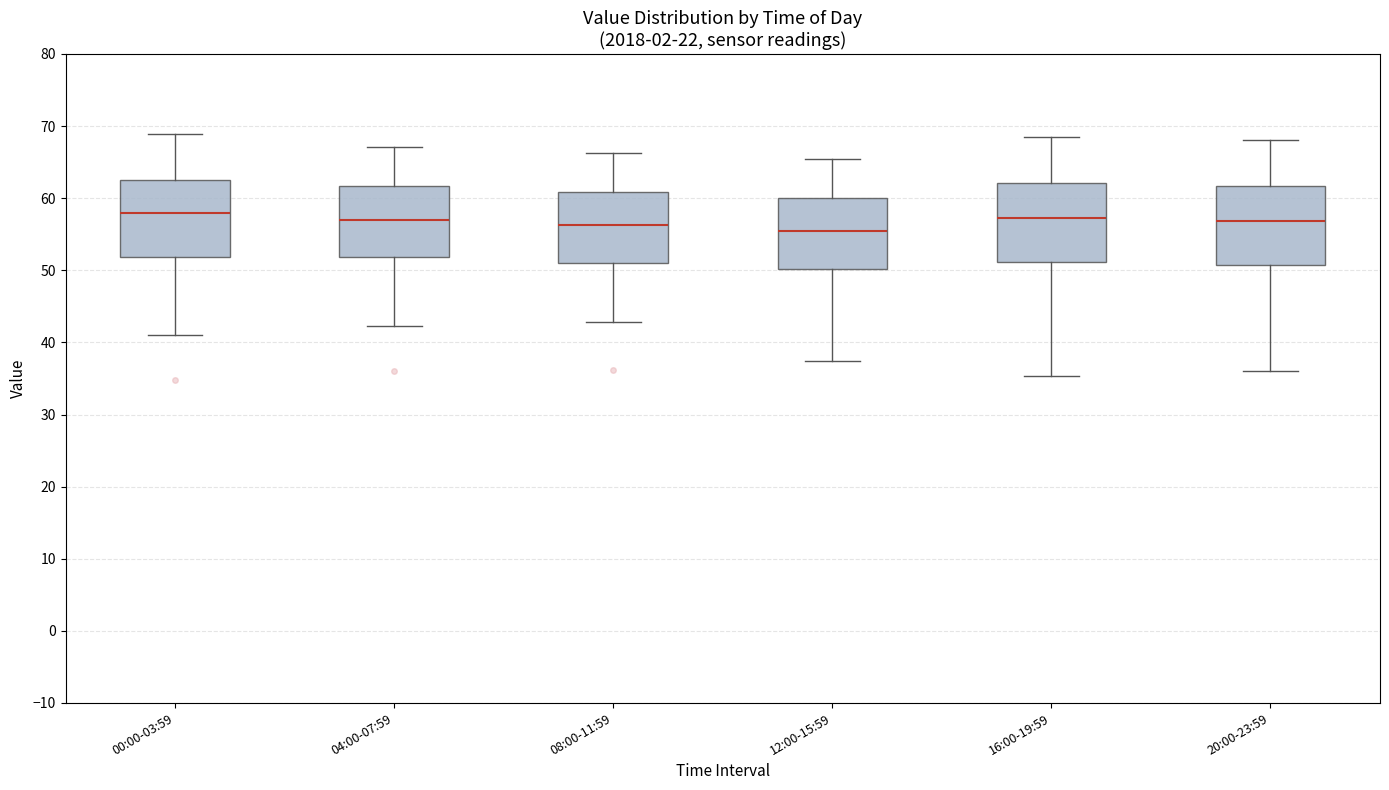

Where is the upper edge of the box for 12:00-15:59 on the y-axis? The values are not printed on the chart, so give them approximately, as read against the axis.

60